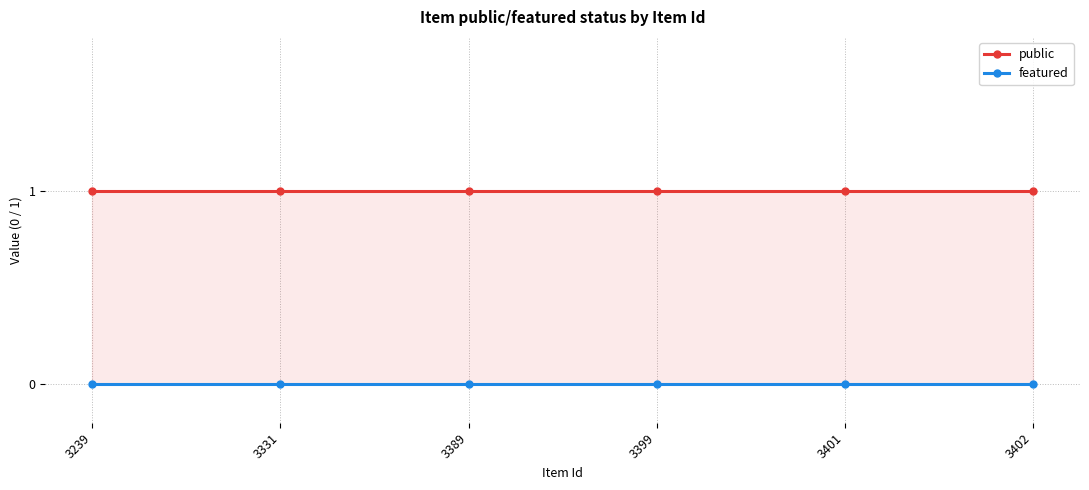

At which category is the sum across all series the highest?

3239